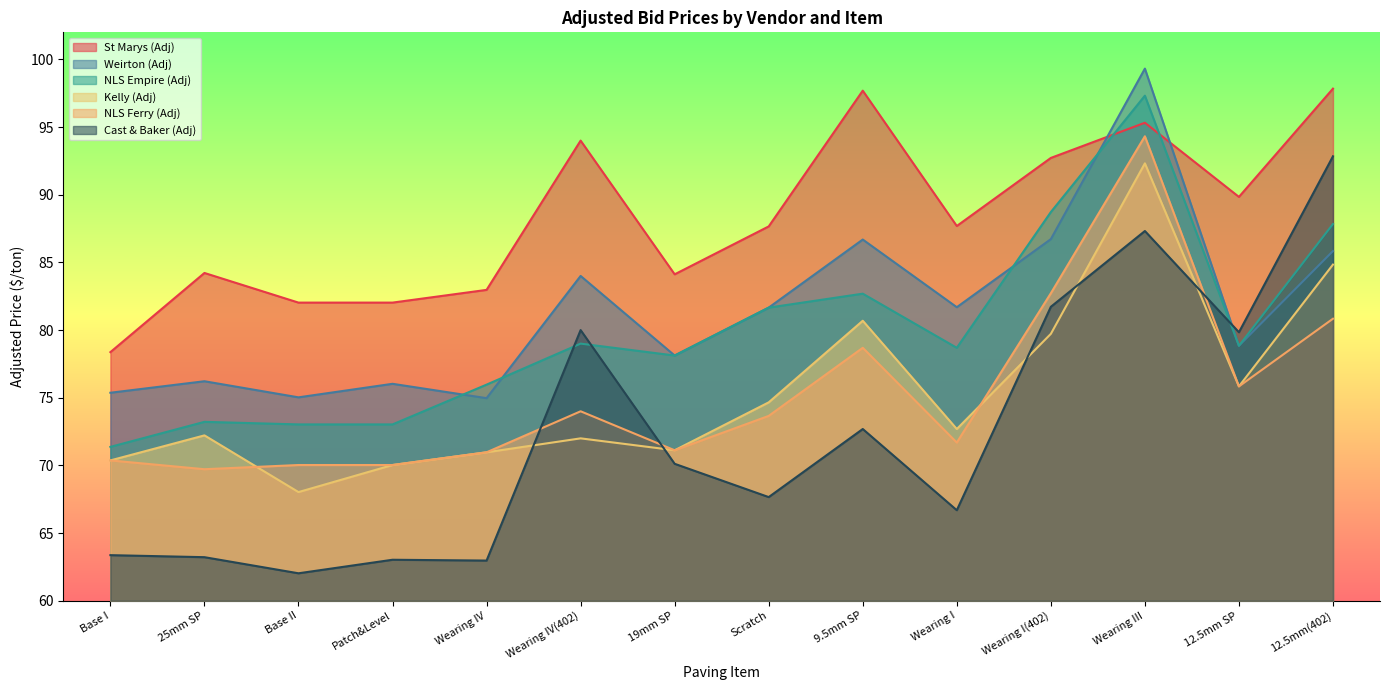

What is the total value across all series at Wearing III?

565.9